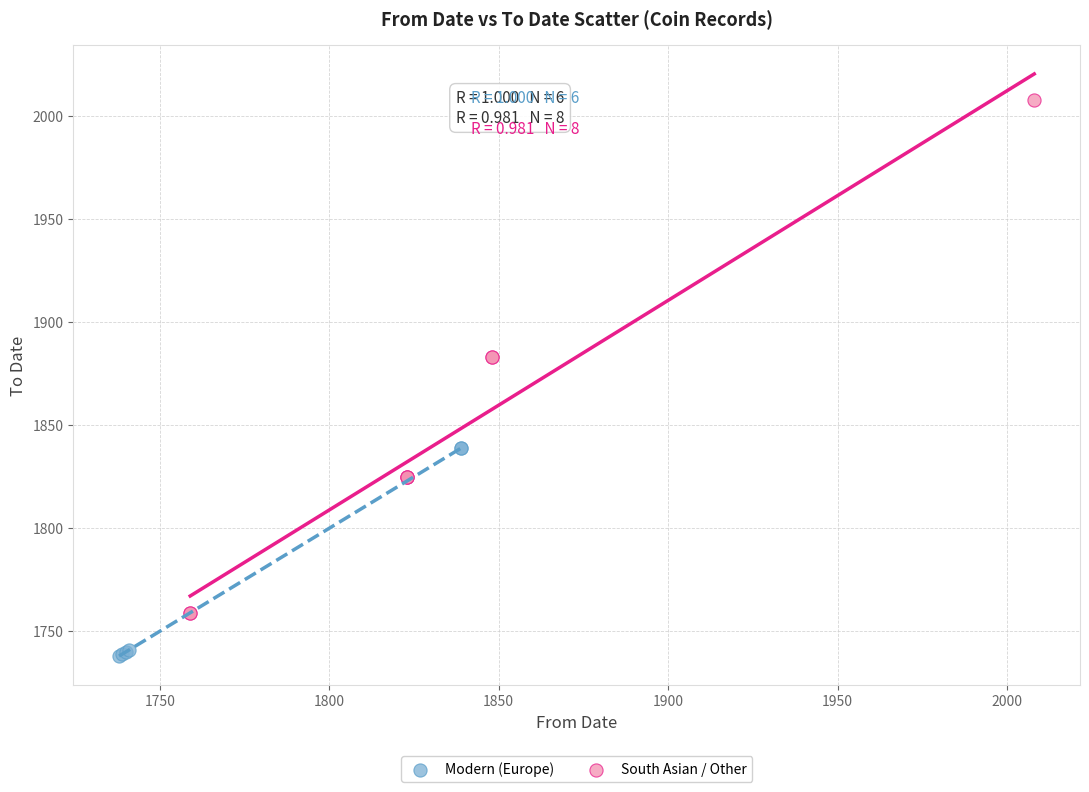

Which series contains the lowest Y value?

Modern (Europe)